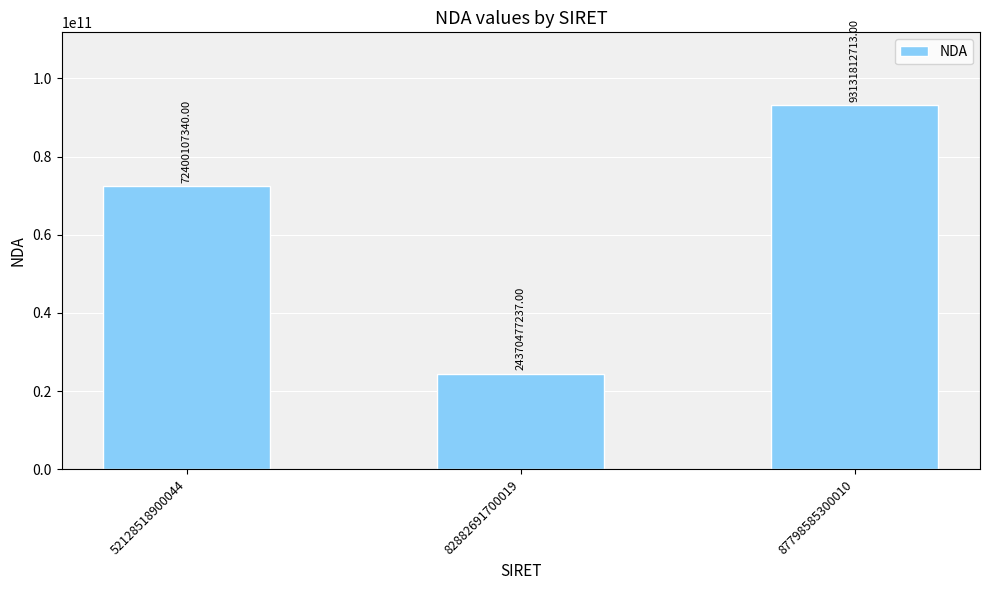

True or false: the data shows 24370477237 at 82882691700019.

True